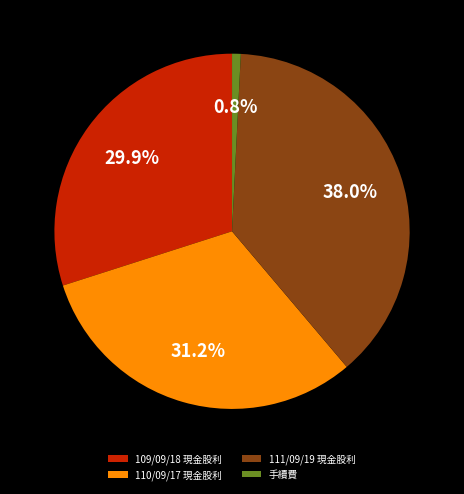

To the nearest percent, what is the difference between the largest and smallest slice percentages?

37%